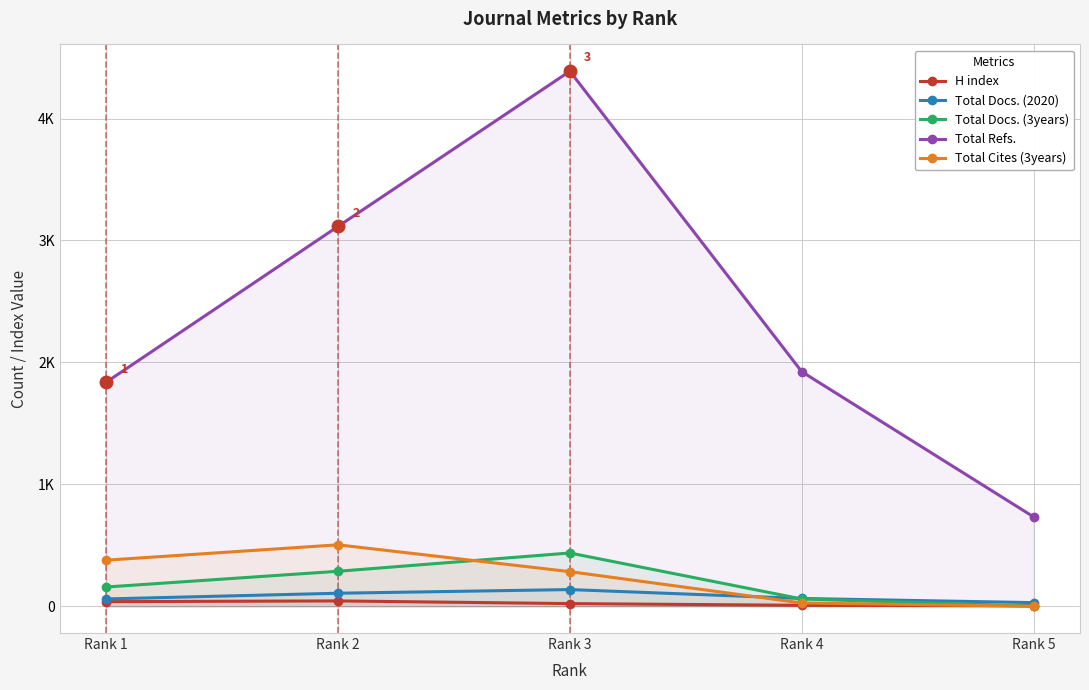

What is the average value of the Total Docs. (2020) series?

80